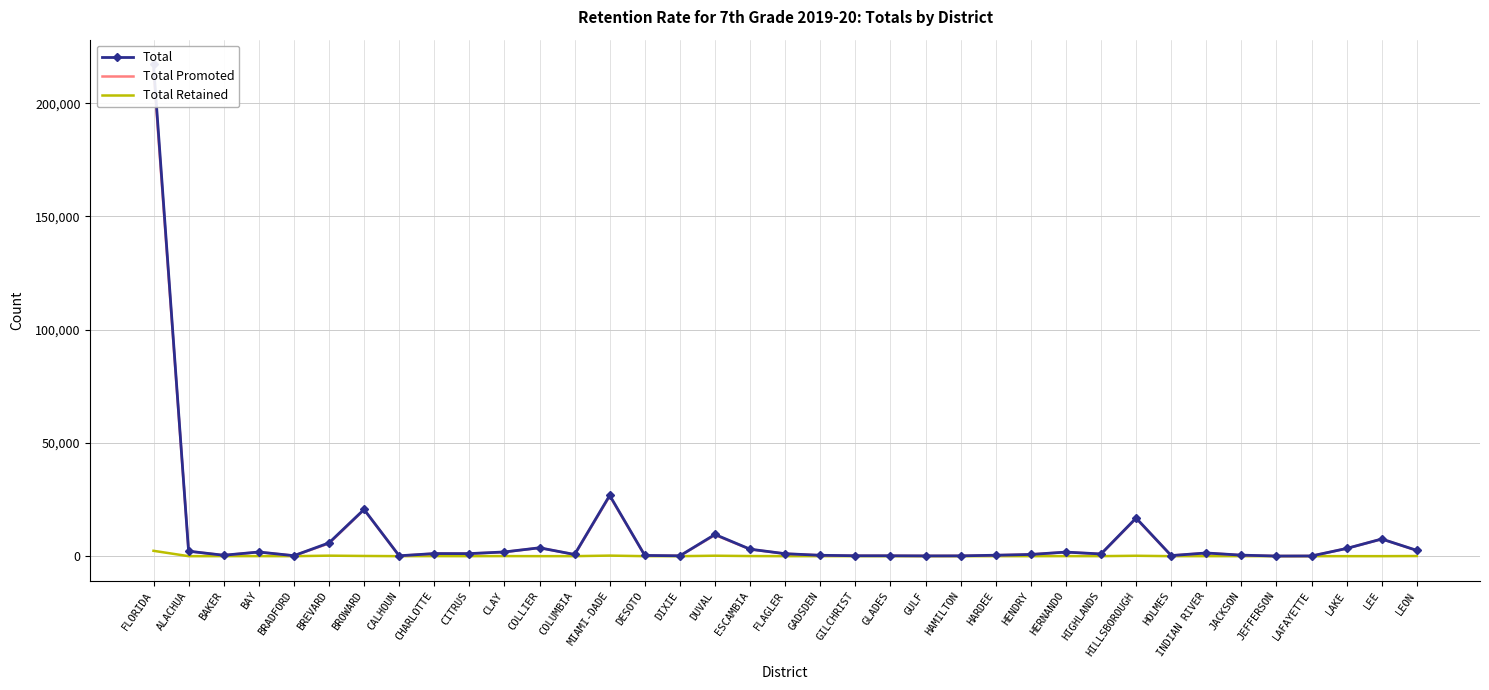

What is the total value across all series at BRADFORD?

438